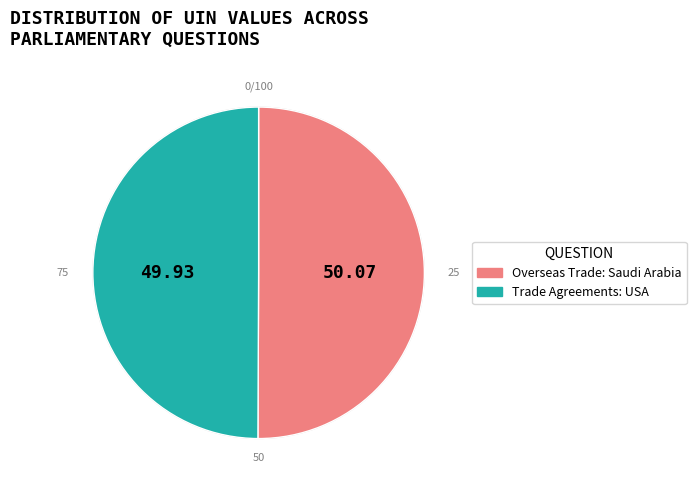

Combined, do Trade Agreements: USA and Overseas Trade: Saudi Arabia account for over 50%?

Yes